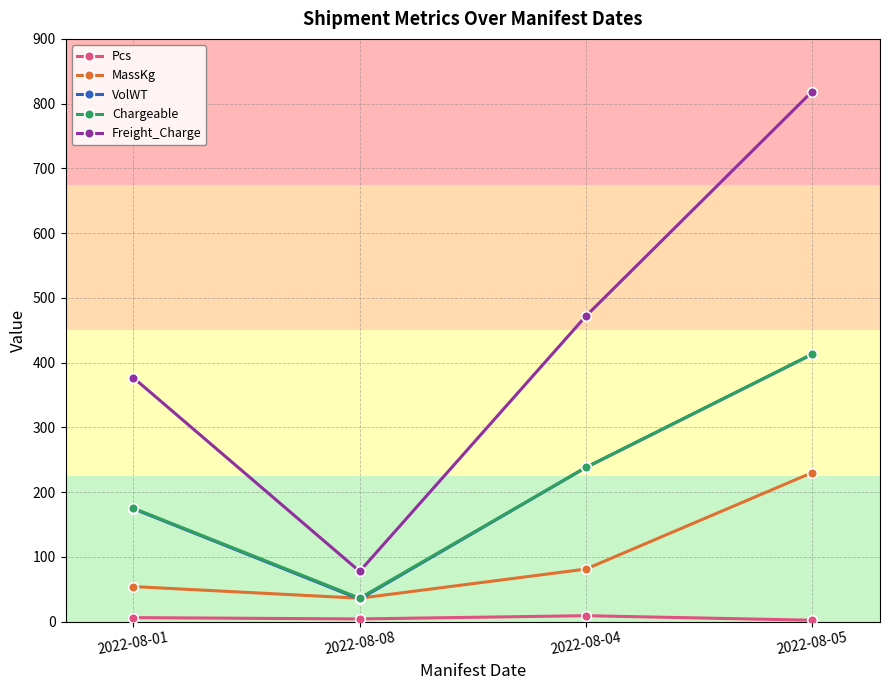

What is the value of the VolWT point at the 1st from the left?

174.2